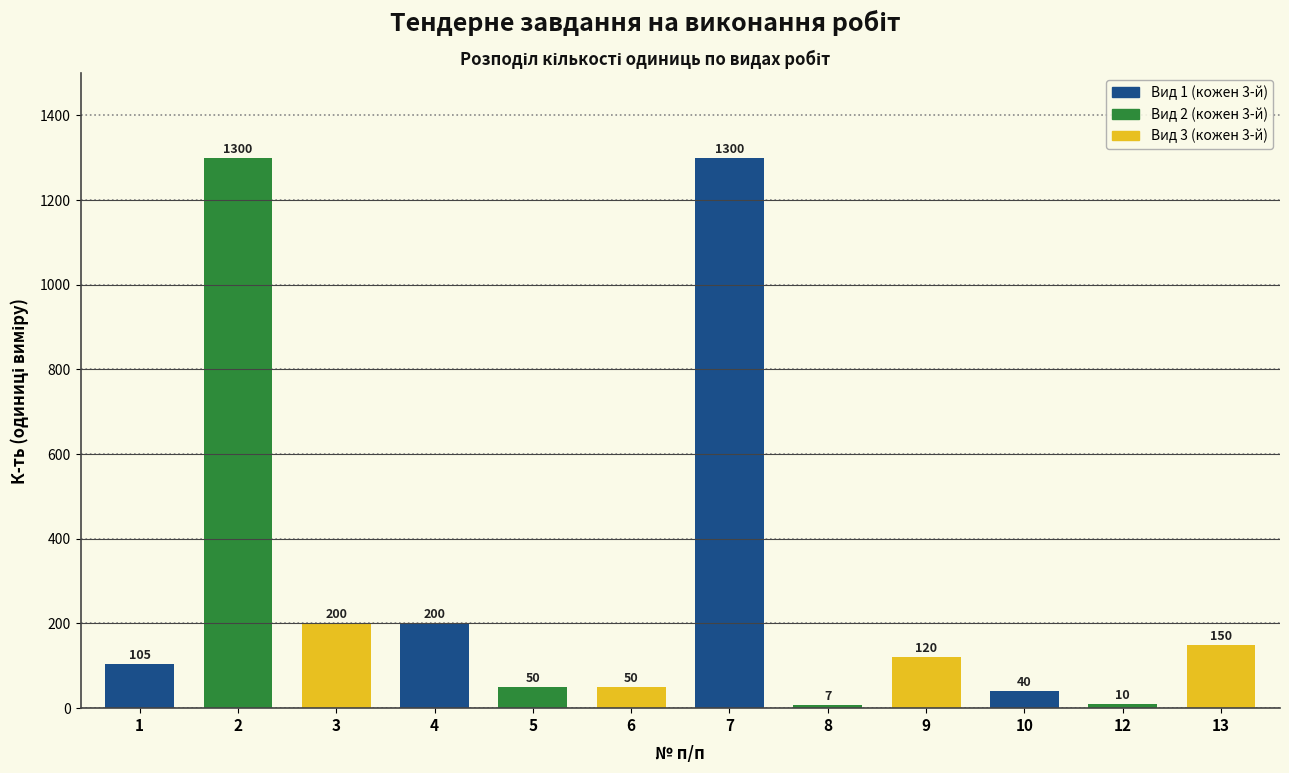

Reading left to right, what are all the values shown in this chart?

105	1300	200	200	50	50	1300	7	120	40	10	150